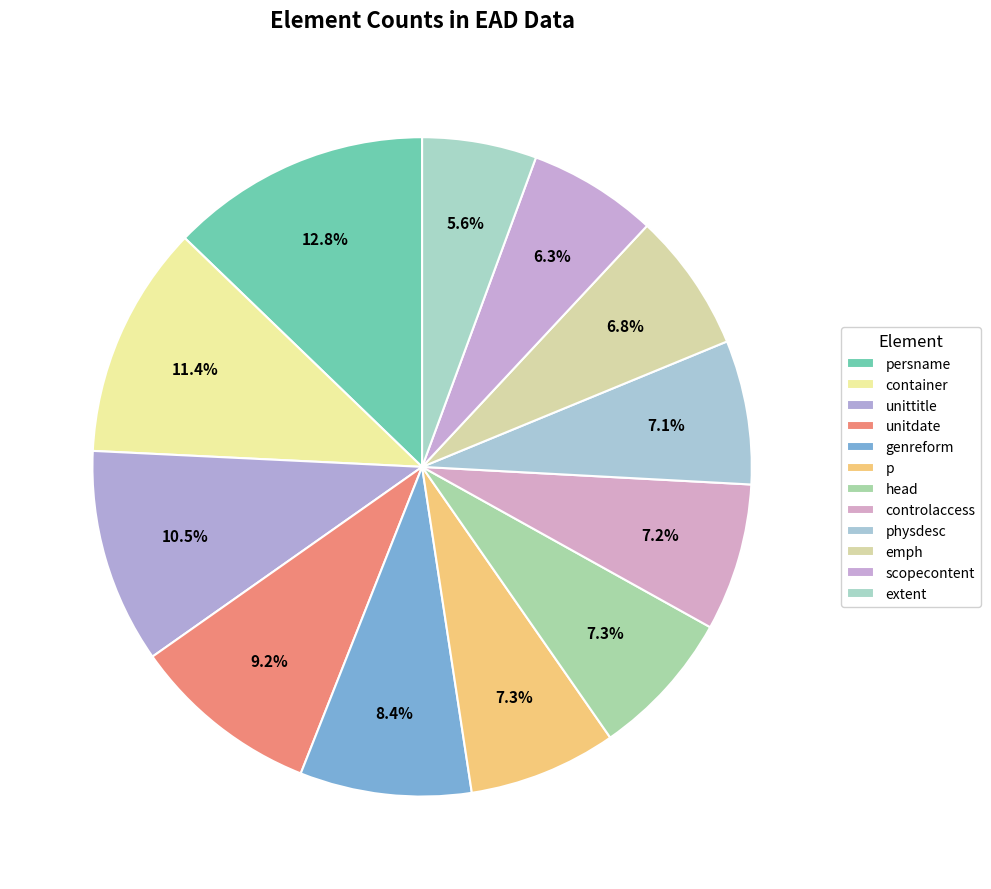

To the nearest percent, what is the difference between the largest and smallest slice percentages?

7%